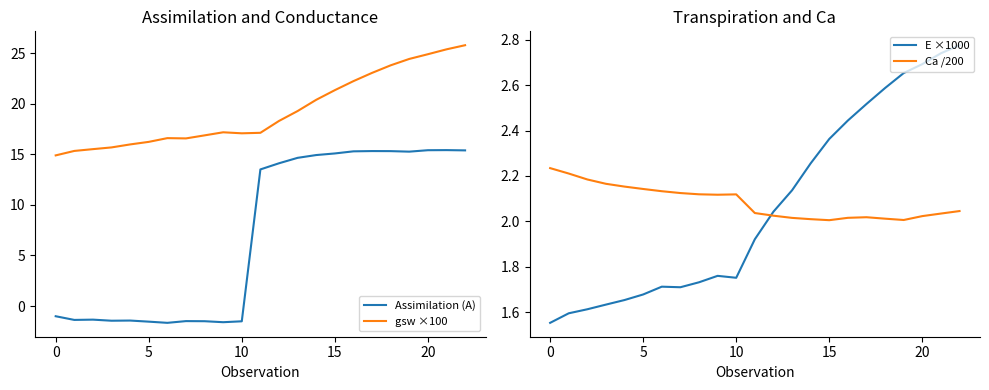

At how many categories does at least one series exceed 23?

6